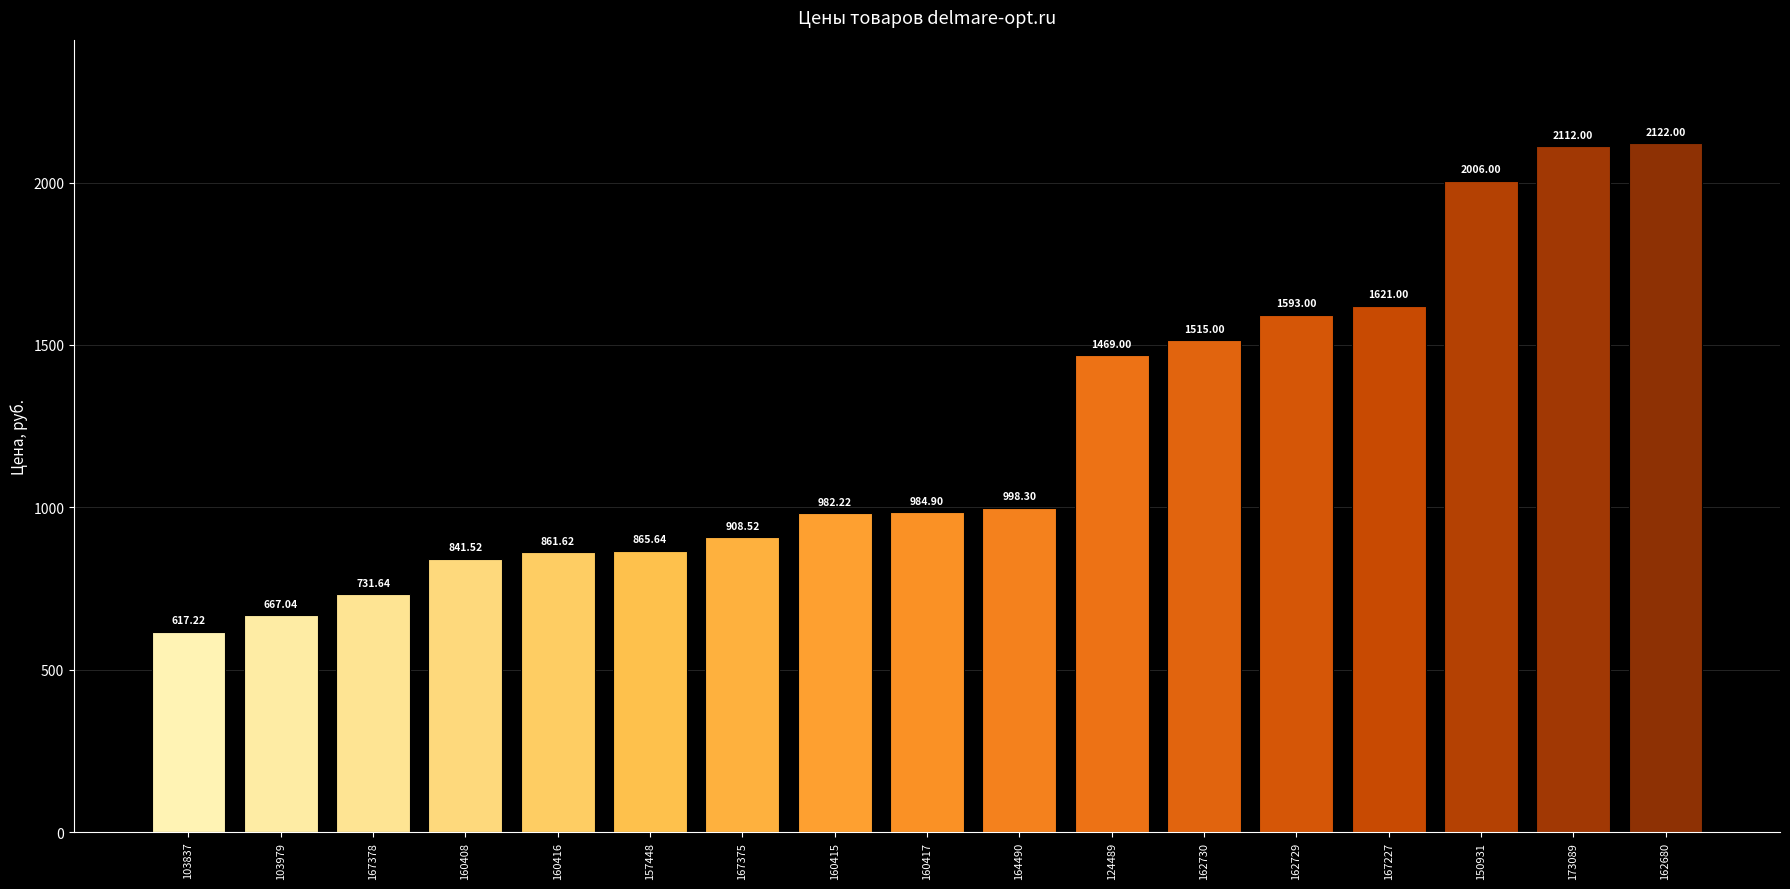

What is the difference between the maximum and minimum values?

1504.8